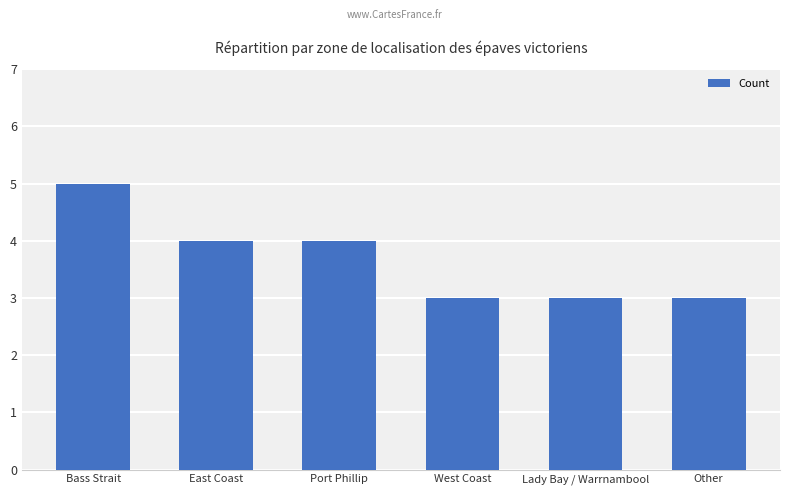

What position from the left is East Coast?

2